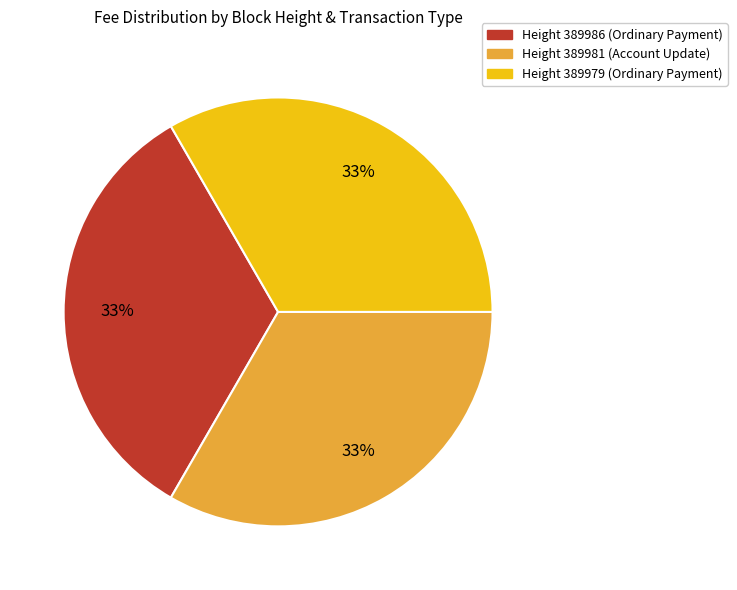

How many segments does this pie chart have?

3